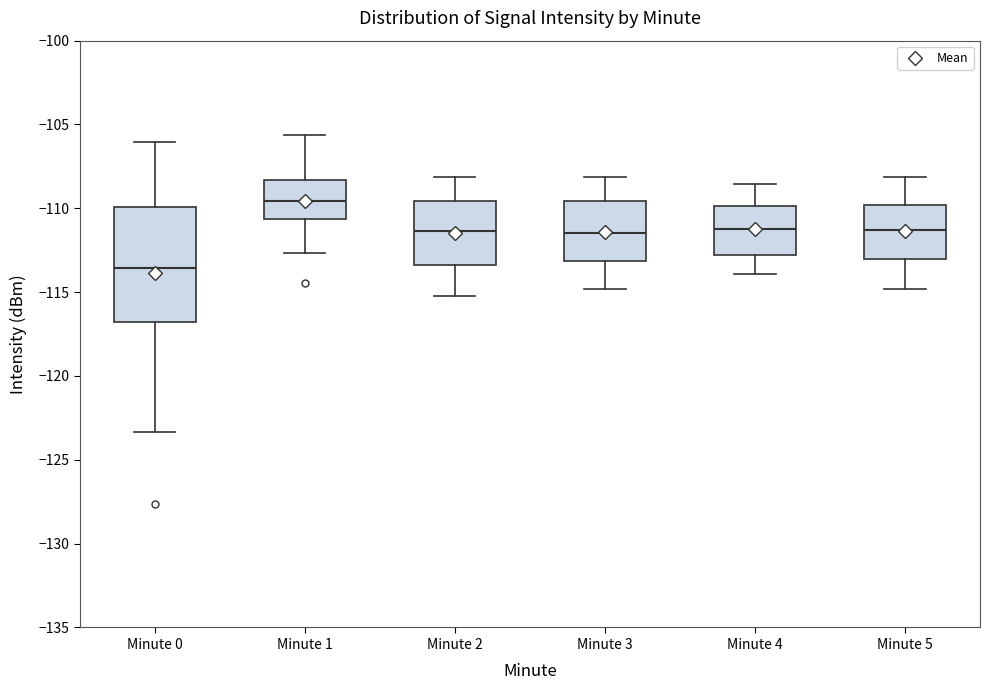

Where does the lower whisker of the box for Minute 2 end on the y-axis? The values are not printed on the chart, so give them approximately, as read against the axis.

-115.0